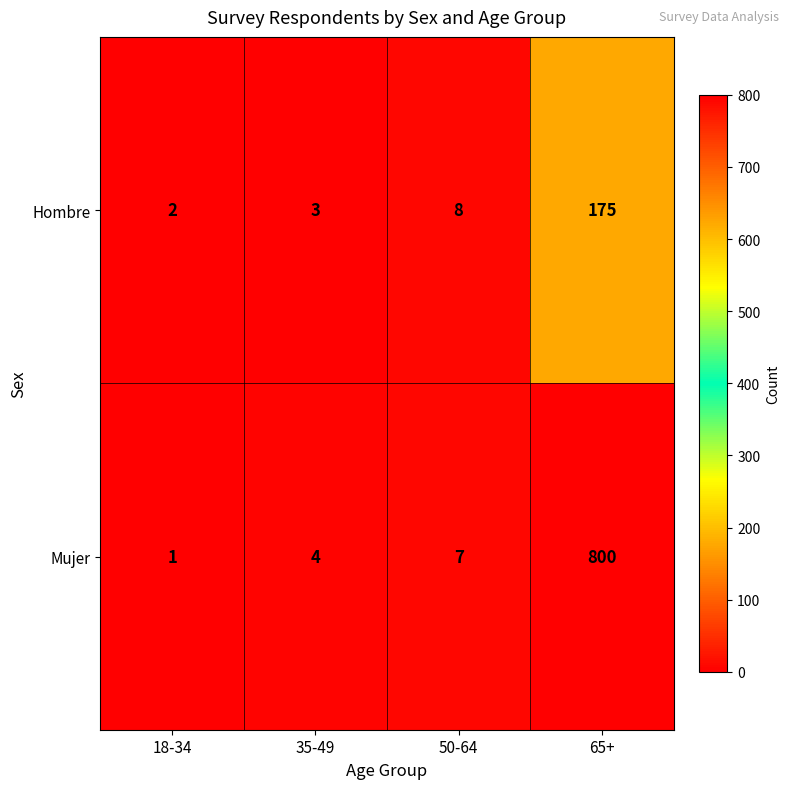

The value of Hombre at 35-49 is 3. True or false?

True